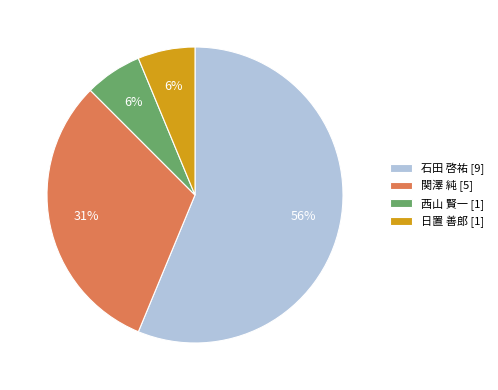

Is the sum of 日置 善郎 [1] and 西山 賢一 [1] greater than half?

No